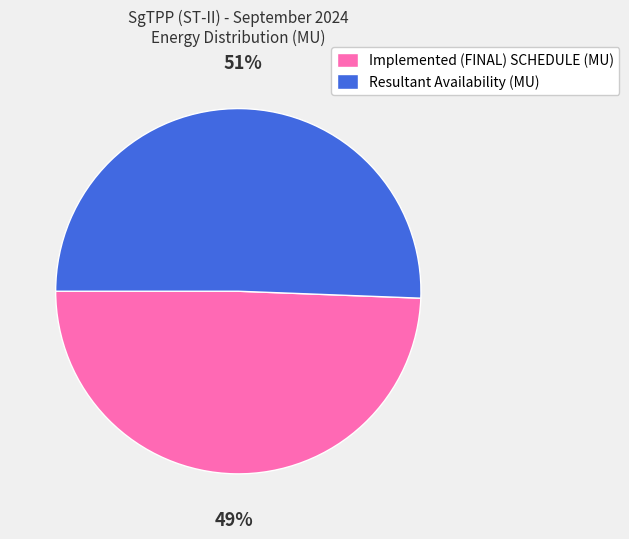

To the nearest percent, what percentage of the pie is Resultant Availability (MU)?

51%